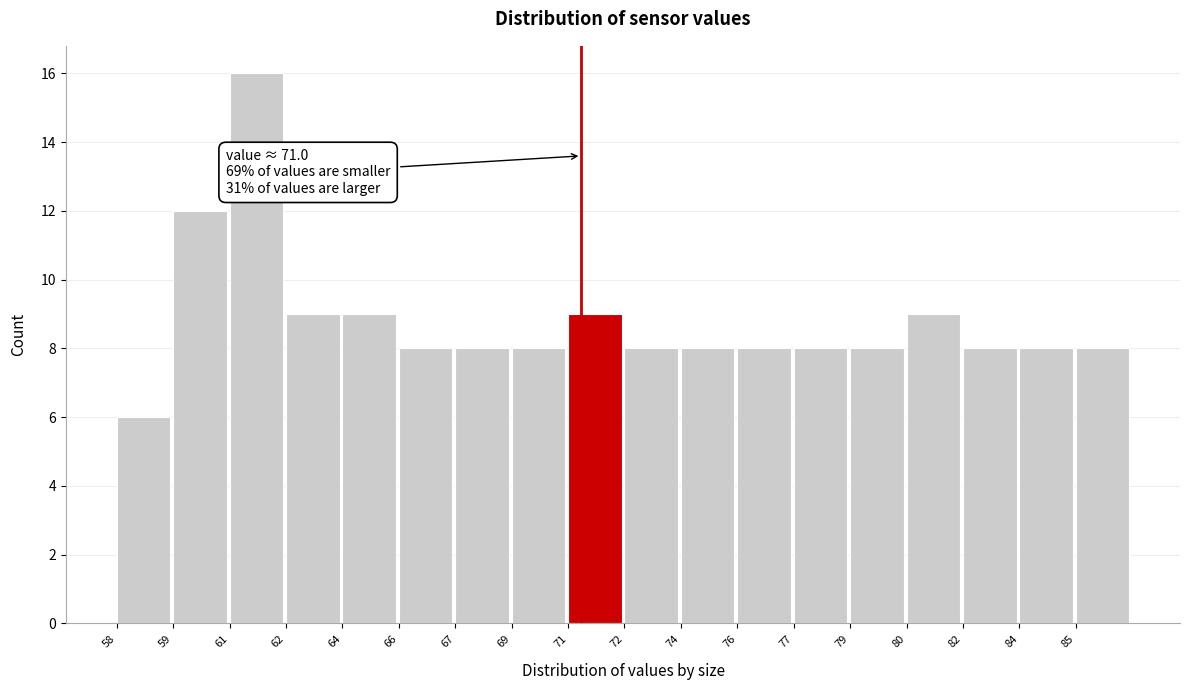

Reading right to left, transcribe all the data shown in this chart.

8	8	8	9	8	8	8	8	8	9	8	8	8	9	9	16	12	6